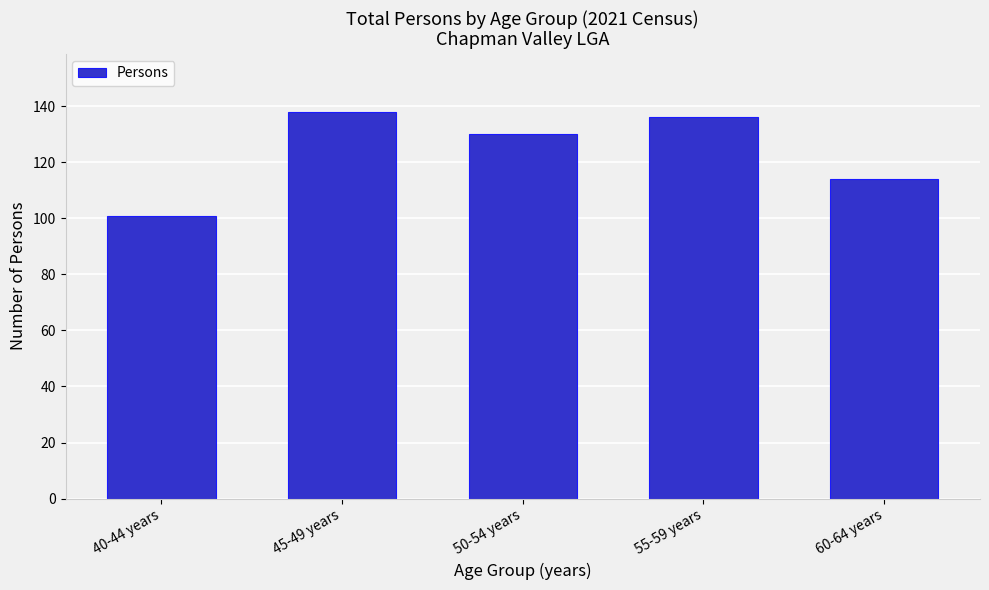

Reading left to right, what are all the values shown in this chart?

101	138	130	136	114